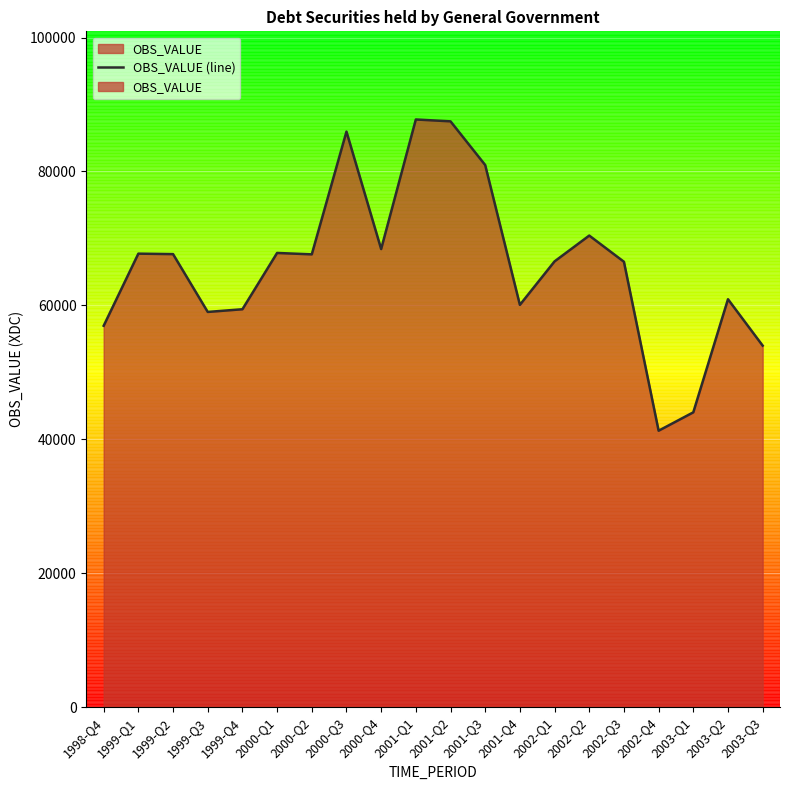

What is the minimum value shown in the chart?

41283